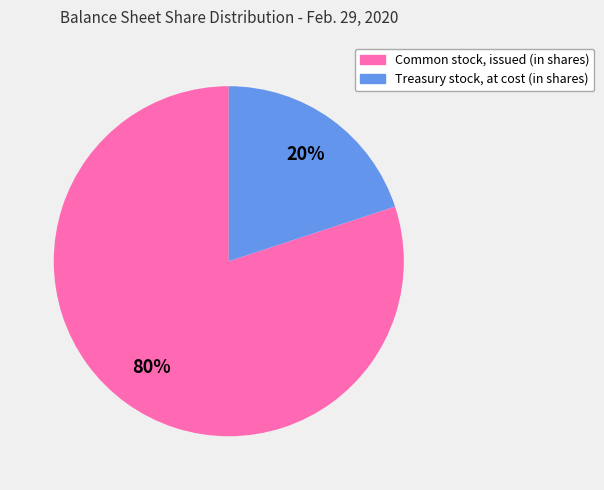

To the nearest percent, what is the average slice percentage?

50%